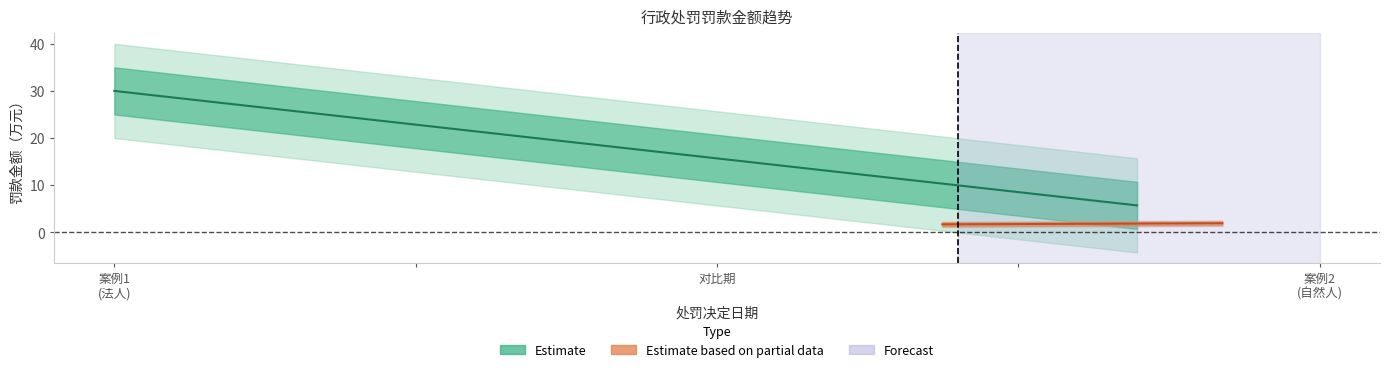

What is the difference between the maximum and minimum values in the 罚款金额（万元） series?

28.6